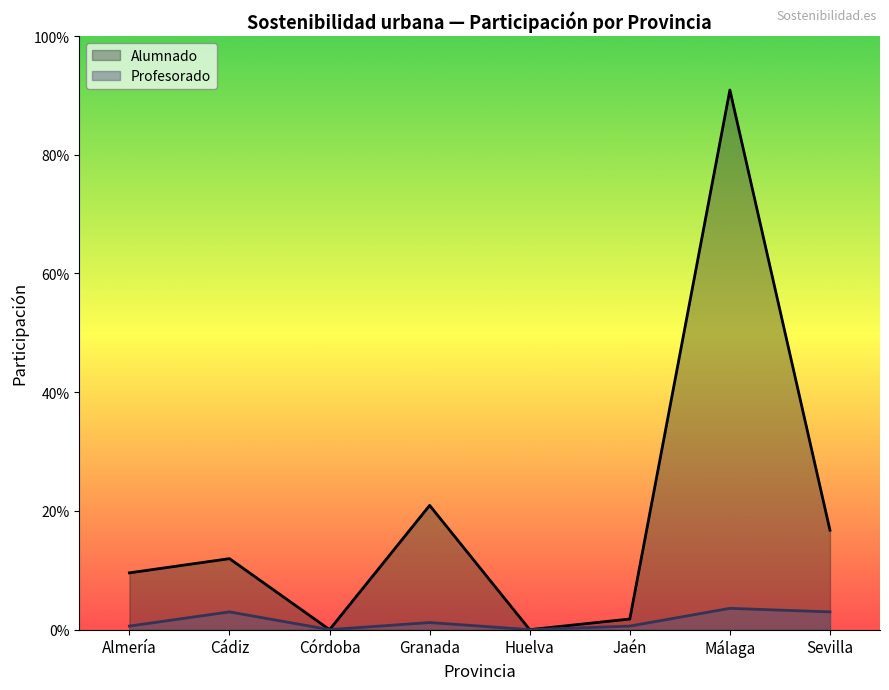

The value of Profesorado at Málaga is 6. True or false?

True